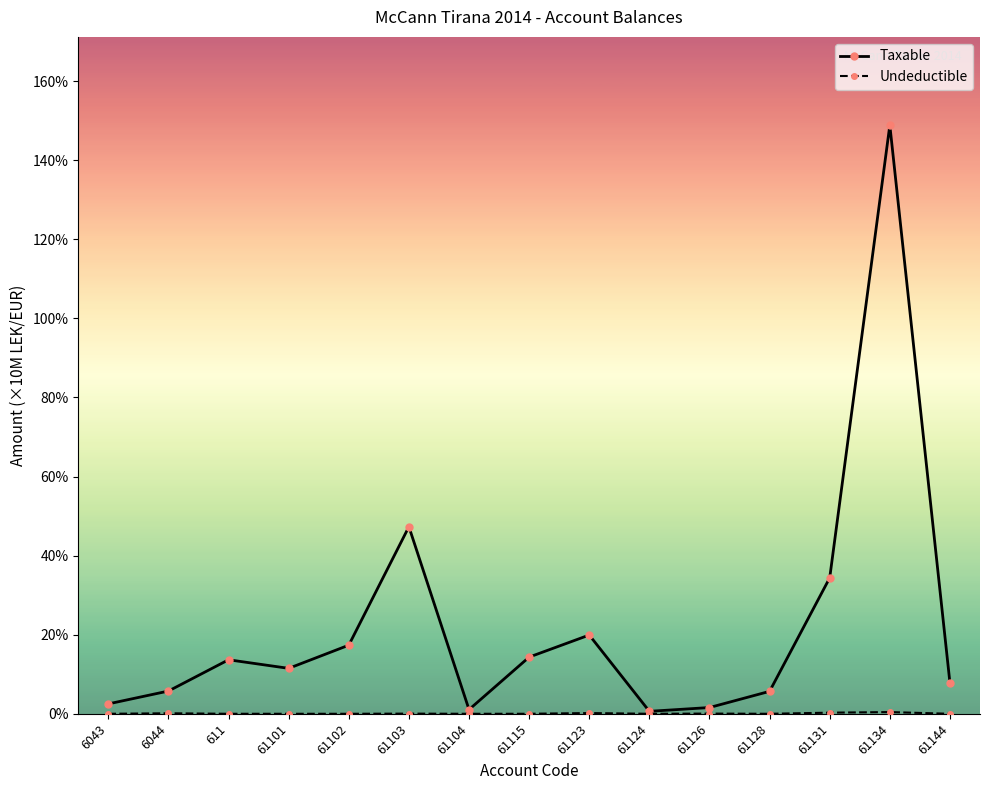

Count the number of data series in this chart.

2